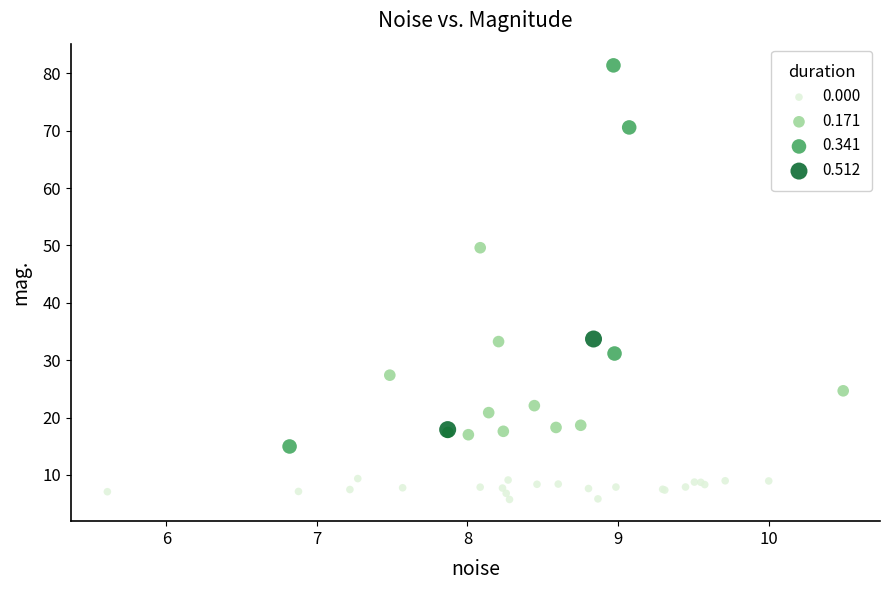

What are all the series names shown in the legend?

0.000, 0.171, 0.341, 0.512